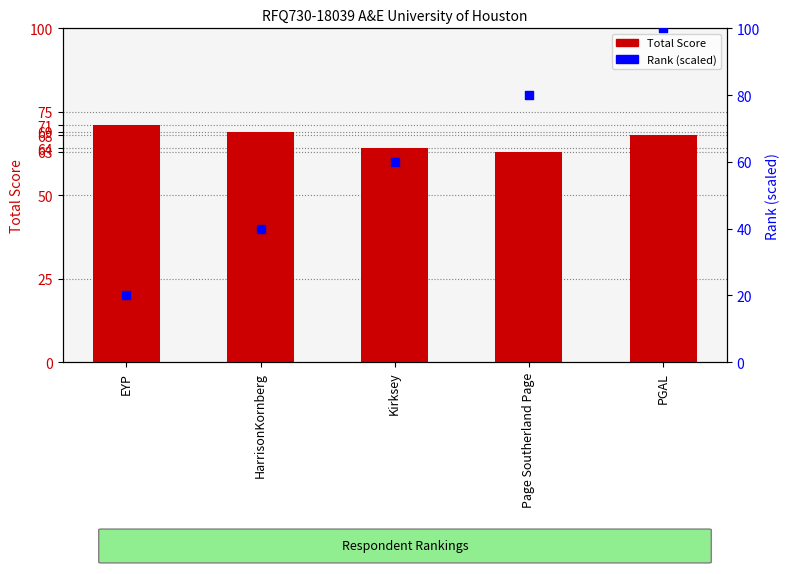

Which series has the largest total across all categories?

Total Score